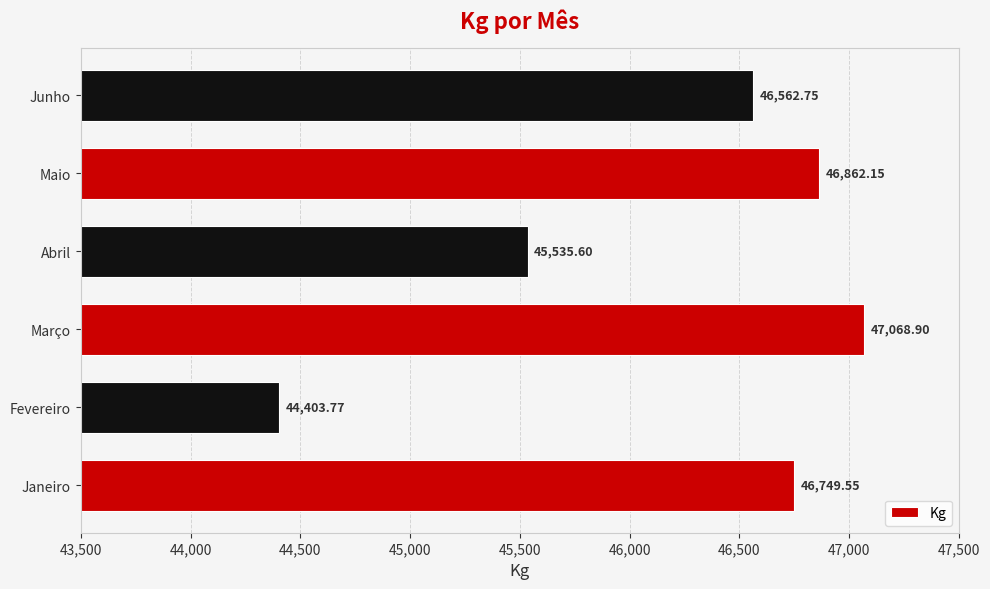

List the labels in order of value, smallest first.

Fevereiro, Abril, Junho, Janeiro, Maio, Março